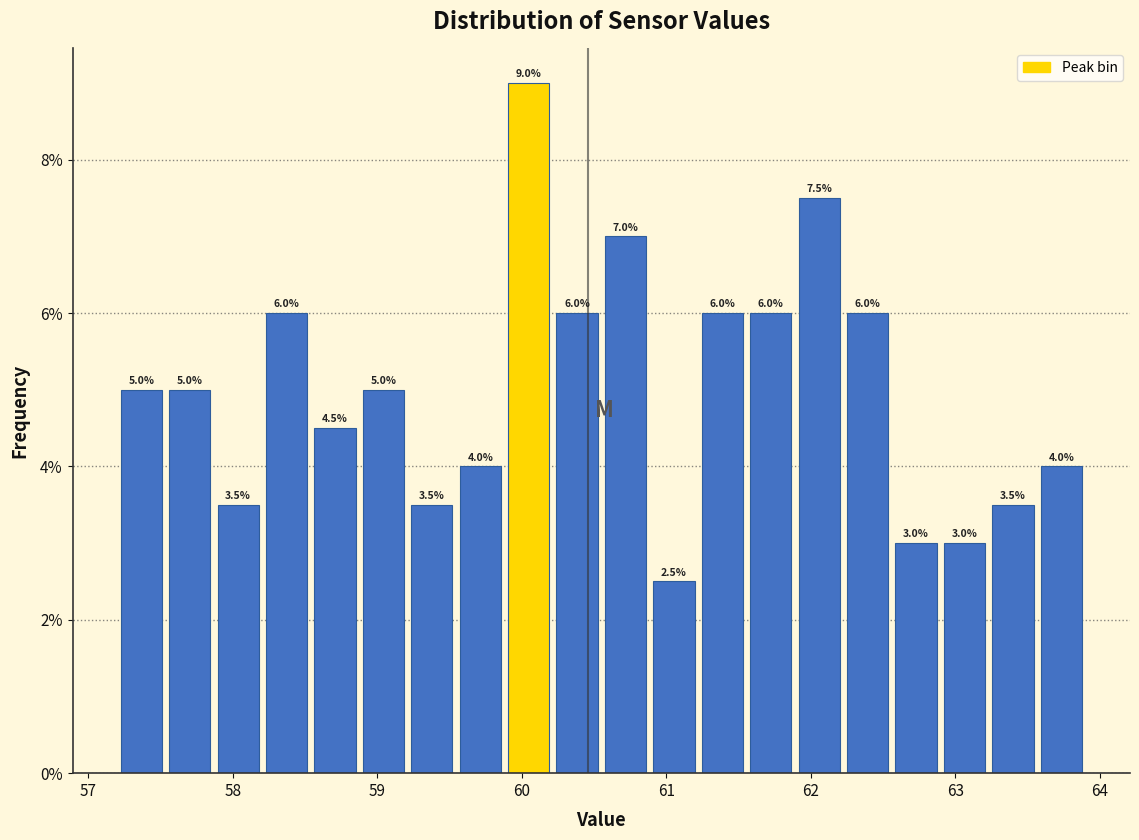

Around what value on the x-axis is the tallest bar? Give the approximate position of its centre, as read against the axis.

60.0